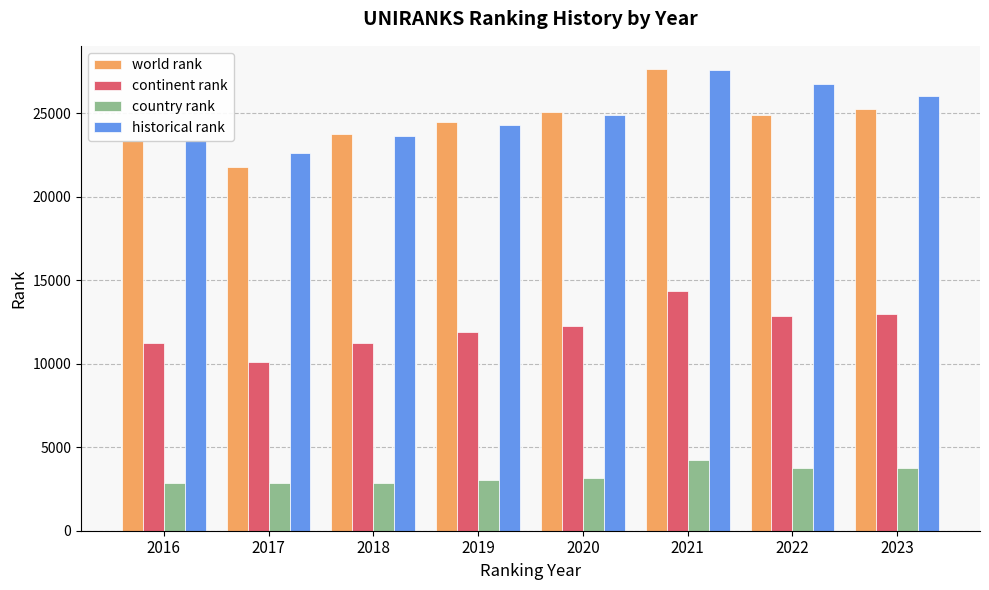

What is the value of the continent rank bar at the 4th from the left?

11930.0